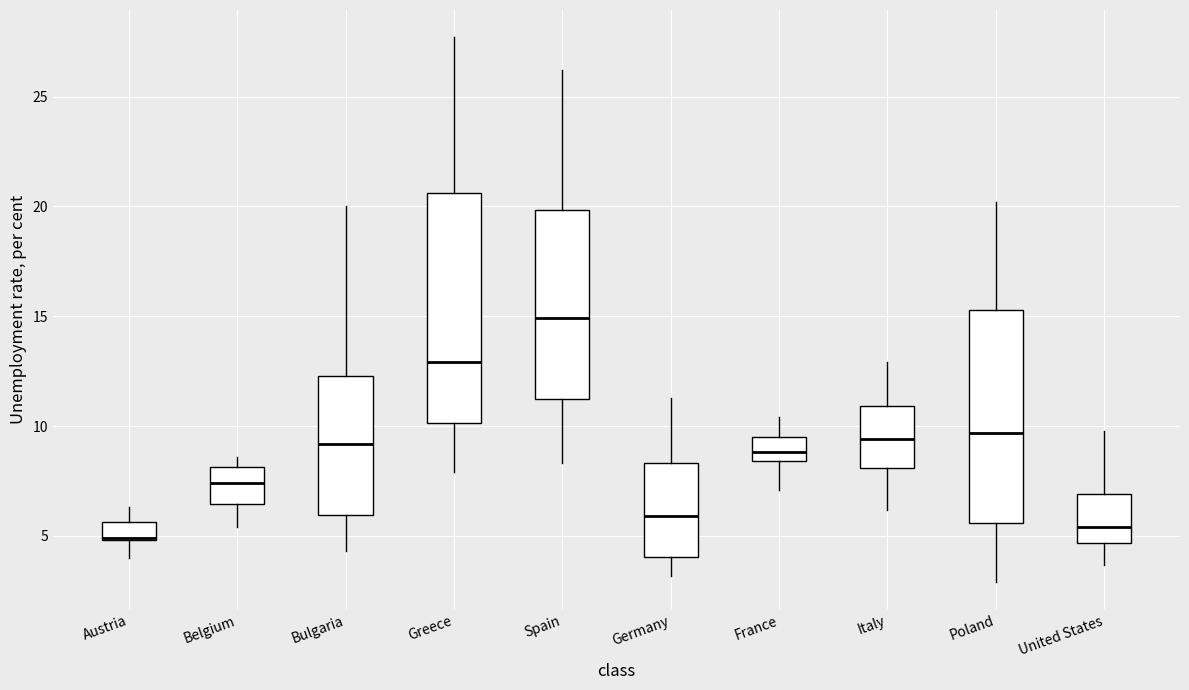

Reading left to right, transcribe this box plot: for each box, give where its median line is, the range the box spans, and where its two whiskers end, as read against the y-axis. The values are not printed on the chart, so give them approximately, as read against the axis.

Austria: median 5.0 (drawn on the box's lower edge), box 5.0 to 5.5, whiskers 4.0 to 6.5
Belgium: median 7.5, box 6.5 to 8.0, whiskers 5.5 to 8.5
Bulgaria: median 9.0, box 6.0 to 12.5, whiskers 4.5 to 20.0
Greece: median 13.0, box 10.0 to 20.5, whiskers 8.0 to 27.5
Spain: median 15.0, box 11.5 to 20.0, whiskers 8.5 to 26.0
Germany: median 6.0, box 4.0 to 8.5, whiskers 3.0 to 11.5
France: median 9.0, box 8.5 to 9.5, whiskers 7.0 to 10.5
Italy: median 9.5, box 8.0 to 11.0, whiskers 6.0 to 13.0
Poland: median 9.5, box 5.5 to 15.5, whiskers 3.0 to 20.0
United States: median 5.5, box 4.5 to 7.0, whiskers 3.5 to 10.0